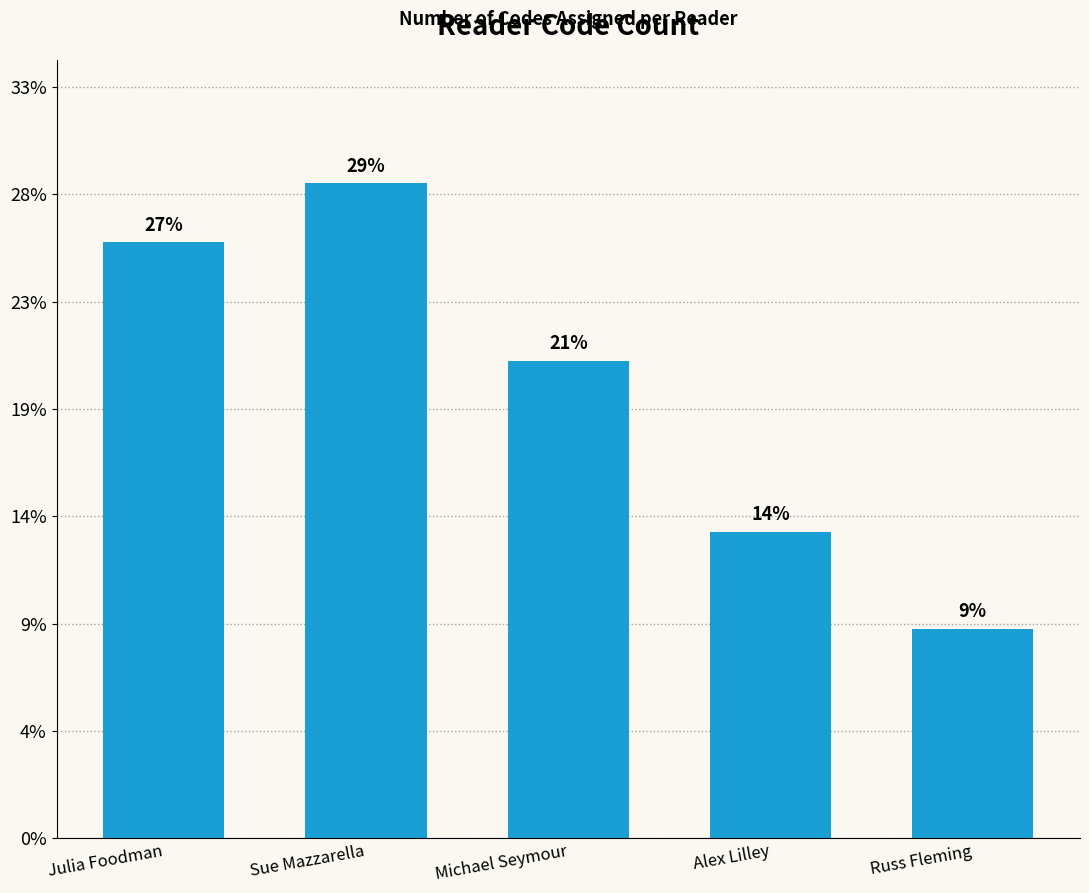

What is the label of the 2nd bar from the left?

Sue Mazzarella